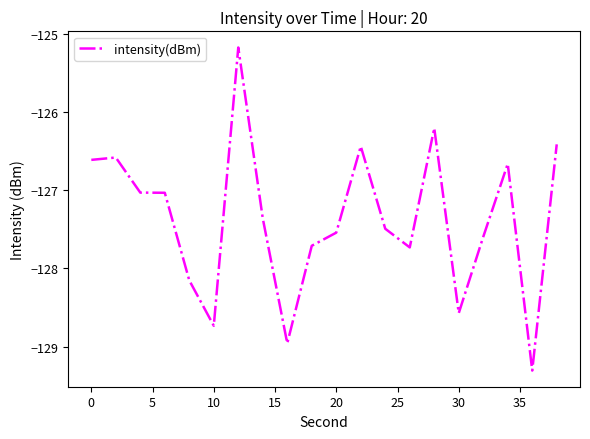

What is the average value?

-127.4